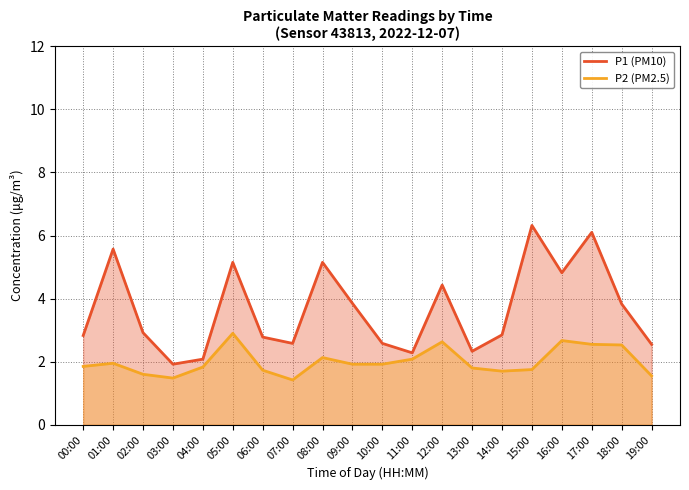

True or false: P2 (PM2.5) and P1 (PM10) cross at least once.

False